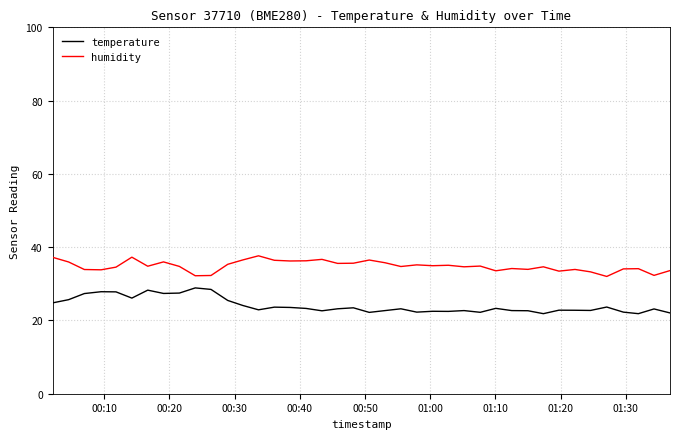

Which series has the largest total across all categories?

humidity